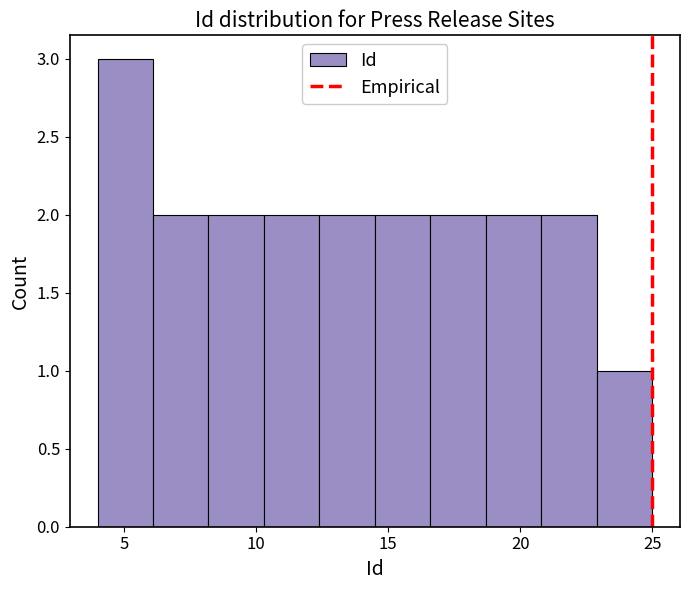

How tall is the bar that spans 18.7 to 20.8 on the x-axis? Neither the bar edges nor the heights are printed on the chart, so give them approximately, as read against the axes.

2